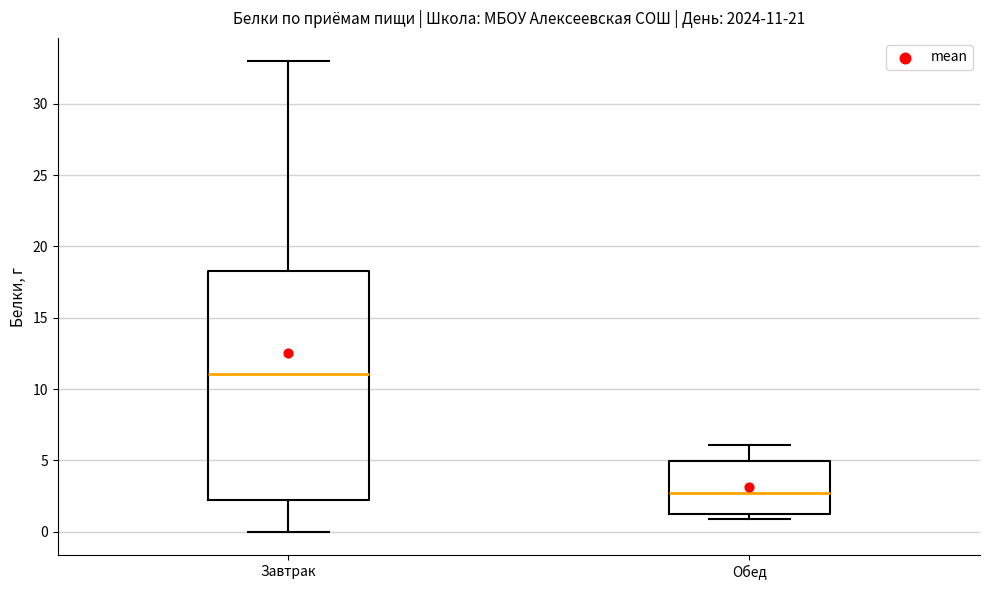

Which box's median line is the highest?

Завтрак